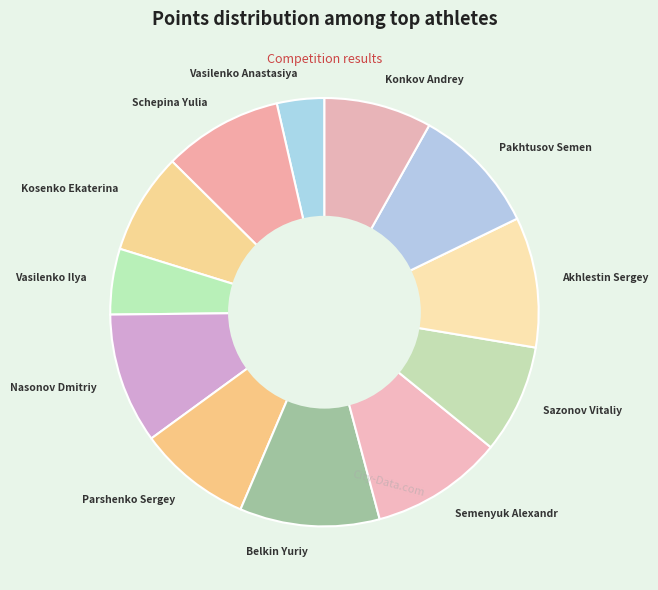

Is Pakhtusov Semen the majority of the pie?

No